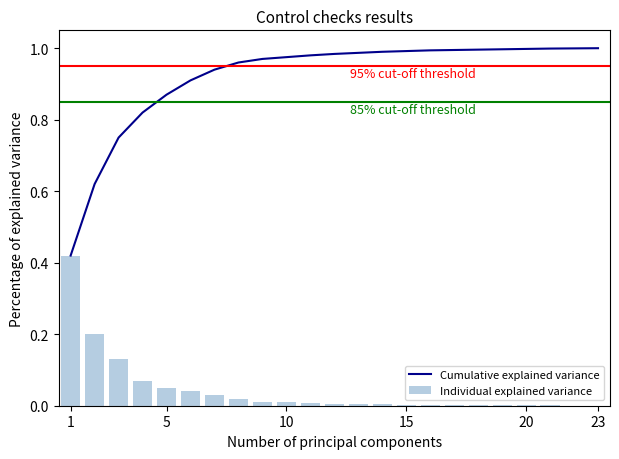

What is the minimum value for Cumulative explained variance?

0.4